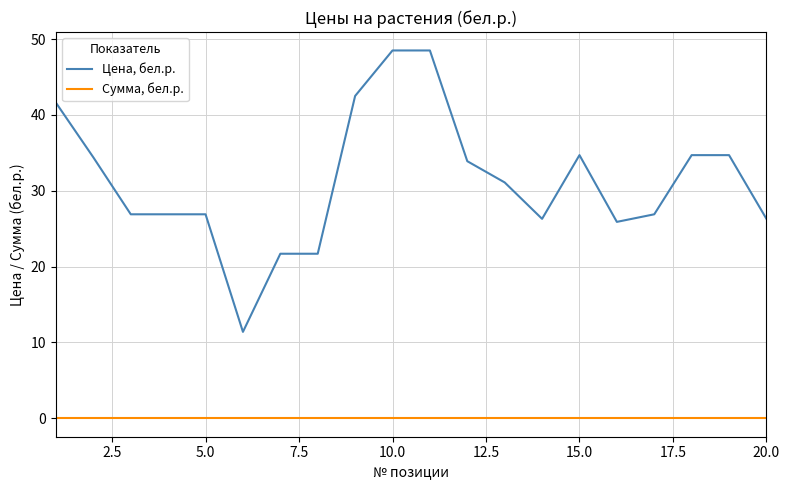

List the series in order of their peak value, highest first.

Цена, бел.р., Сумма, бел.р.